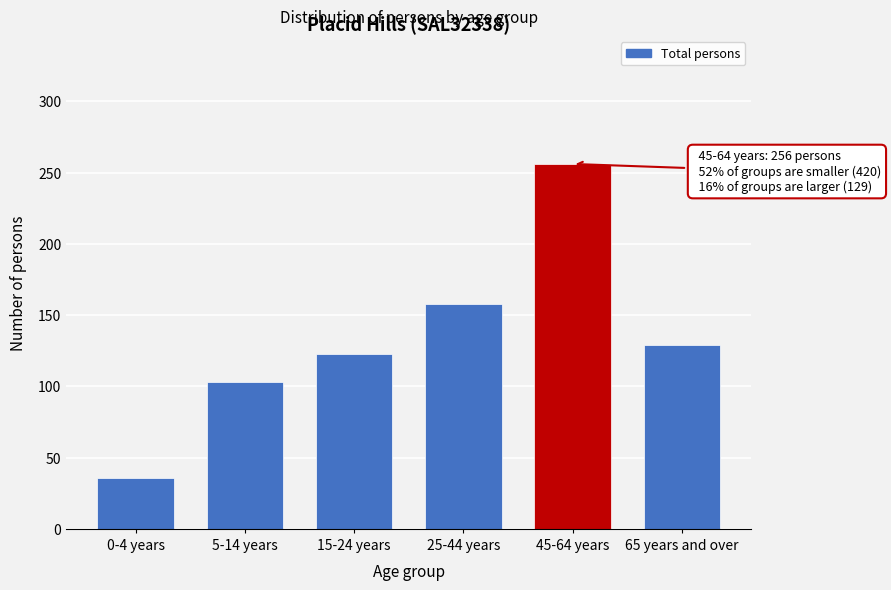

Reading left to right, list all the values displayed in this chart.

0-4 years=36	5-14 years=103	15-24 years=123	25-44 years=158	45-64 years=256	65 years and over=129